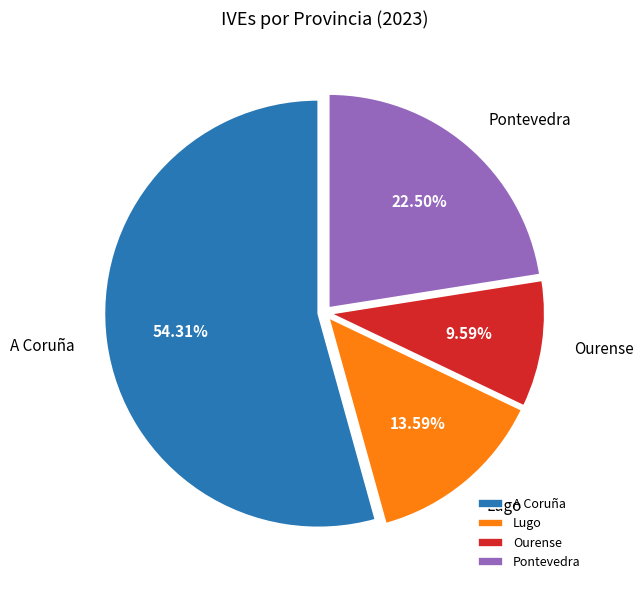

The Lugo slice represents 23% of the pie. True or false?

False